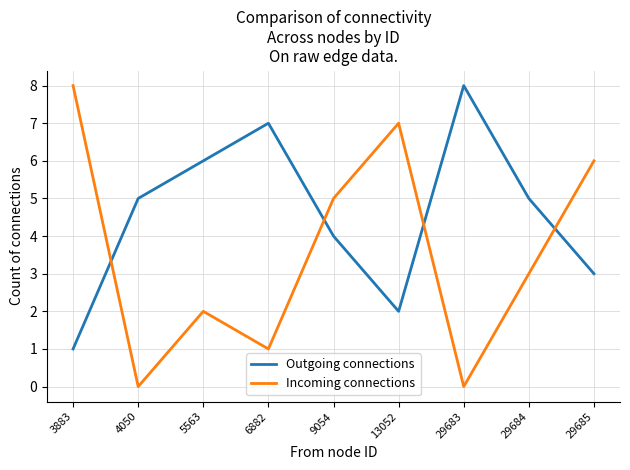

True or false: Outgoing connections has a value of 7 at 6882.

True